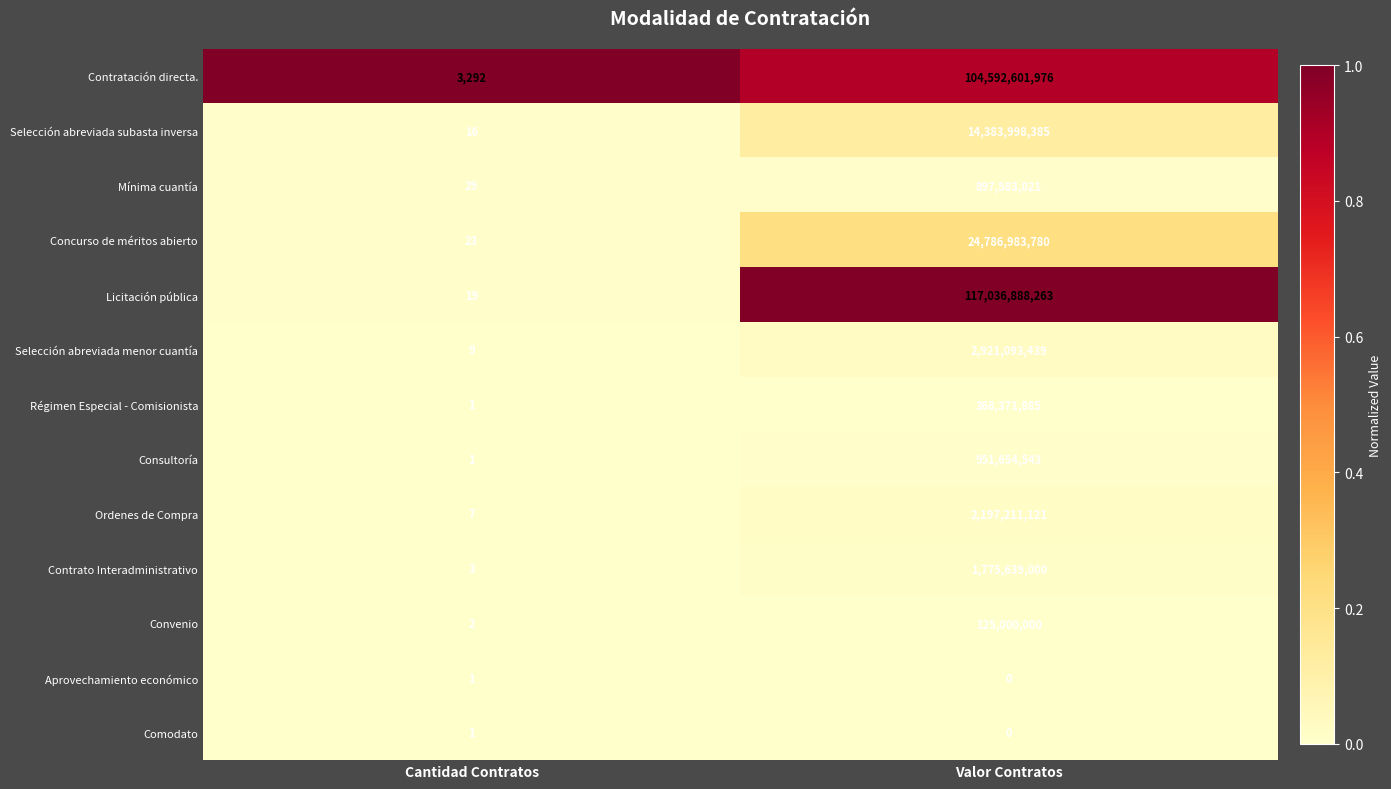

Rank the categories by Contratación directa. value from highest to lowest.

Valor Contratos, Cantidad Contratos